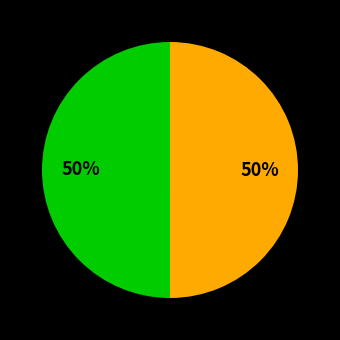

To the nearest percent, what is the average slice percentage?

50%